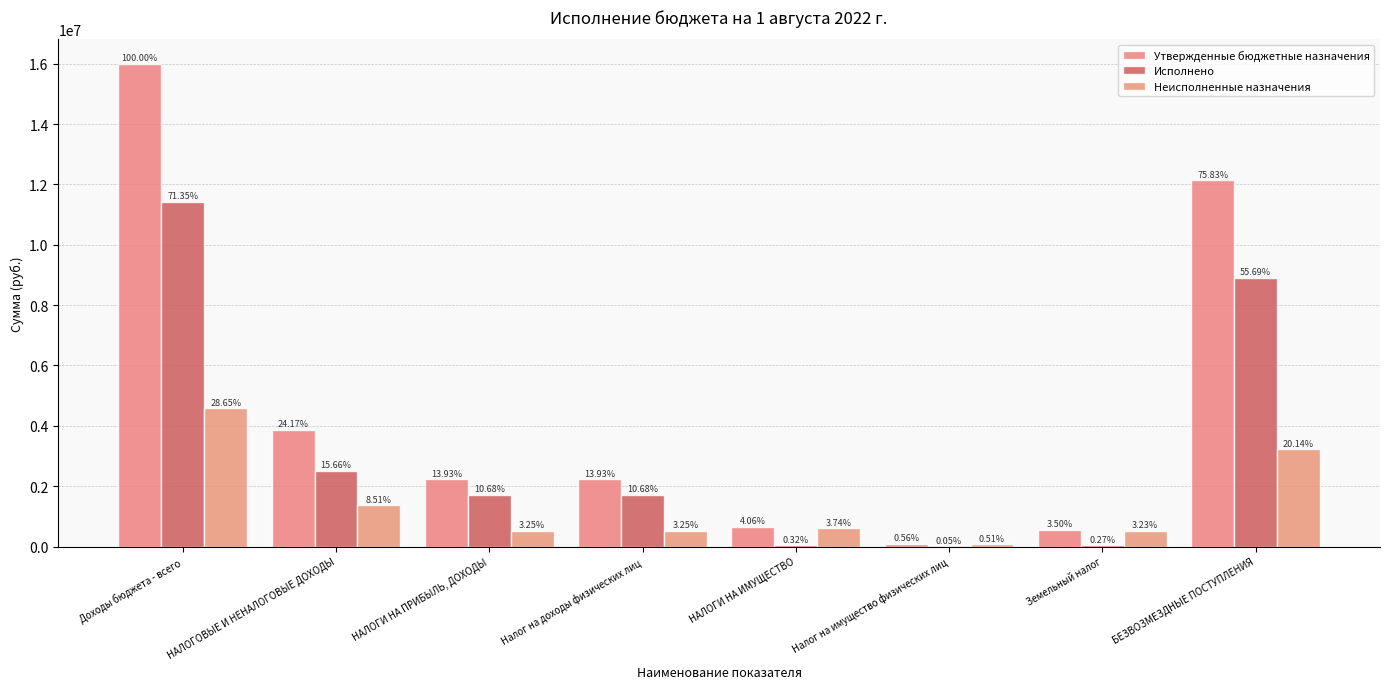

Does the chart contain stacked bars?

No